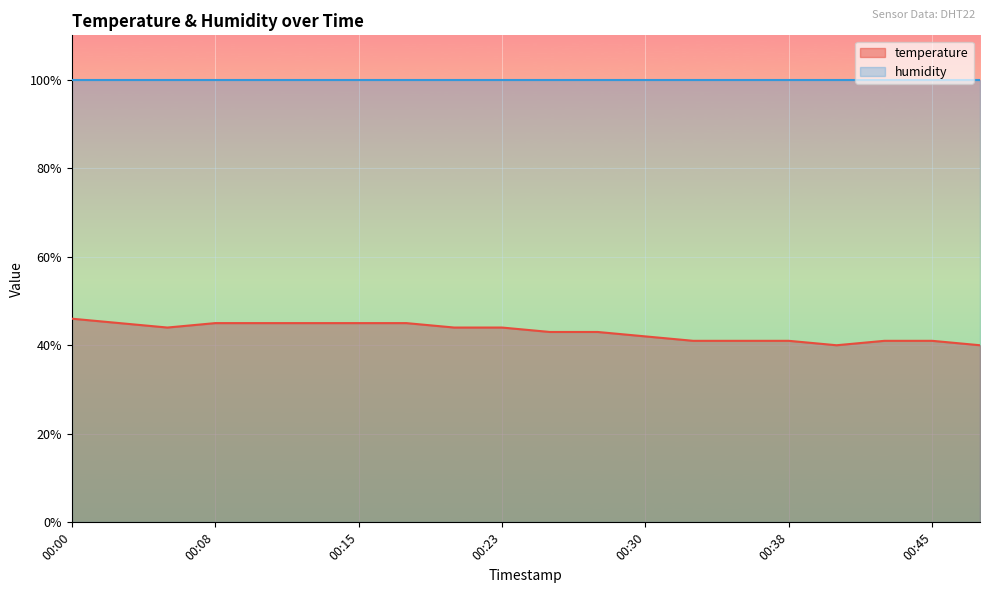

What is the change in value from 00:08 to 00:23?

-1